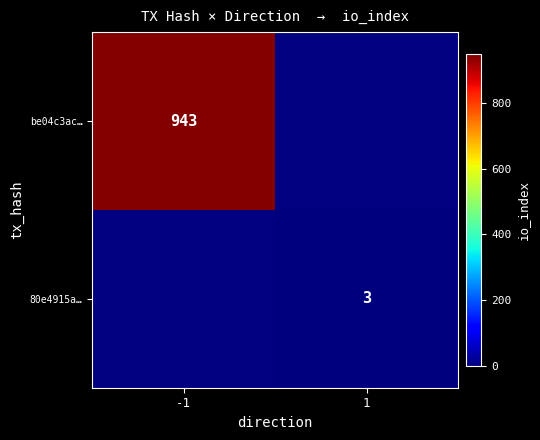

The value of 80e4915a… at 1 is 2. True or false?

False